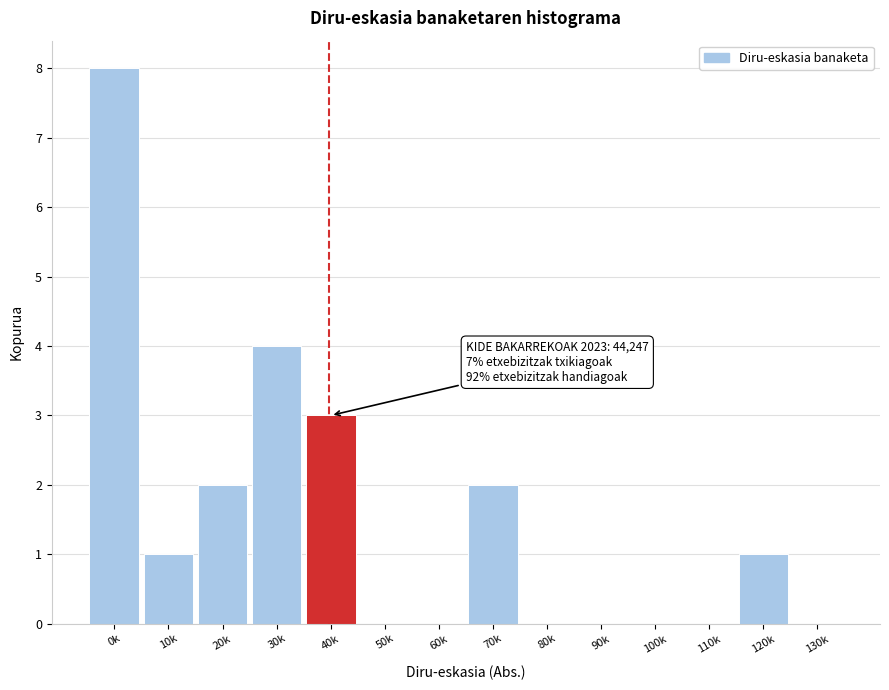

Reading left to right, list all the values displayed in this chart.

0k=8	10k=1	20k=2	30k=4	40k=3	50k=0	60k=0	70k=2	80k=0	90k=0	100k=0	110k=0	120k=1	130k=0